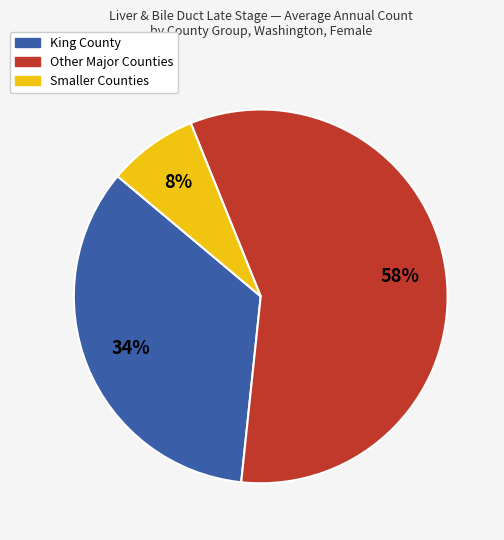

To the nearest percent, what is the combined percentage of King County and Smaller Counties?

42%